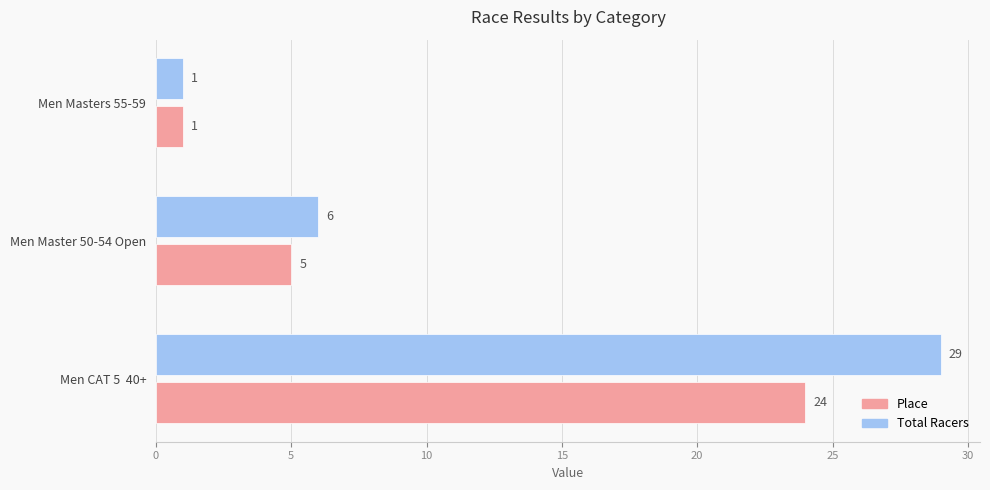

Between Men Master 50-54 Open and Men Masters 55-59, which series saw the biggest shift?

Total Racers